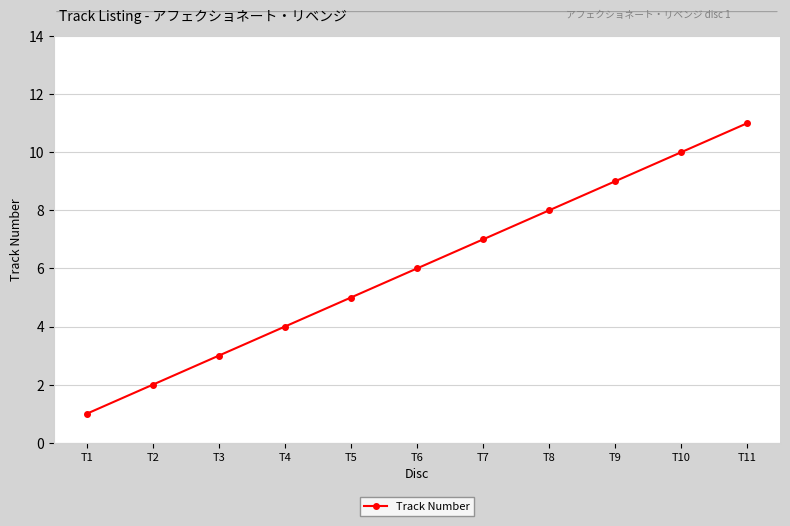

Reading left to right, what are all the values shown in this chart?

1	2	3	4	5	6	7	8	9	10	11